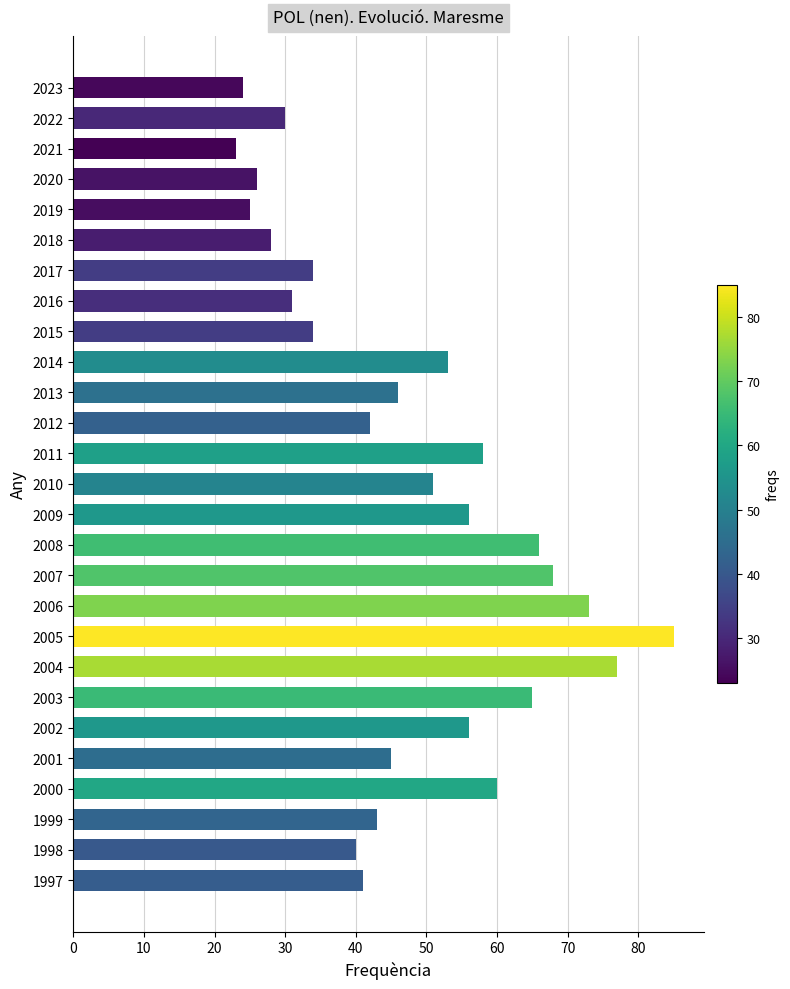

The chart shows a value of 41 at 2019. True or false?

False